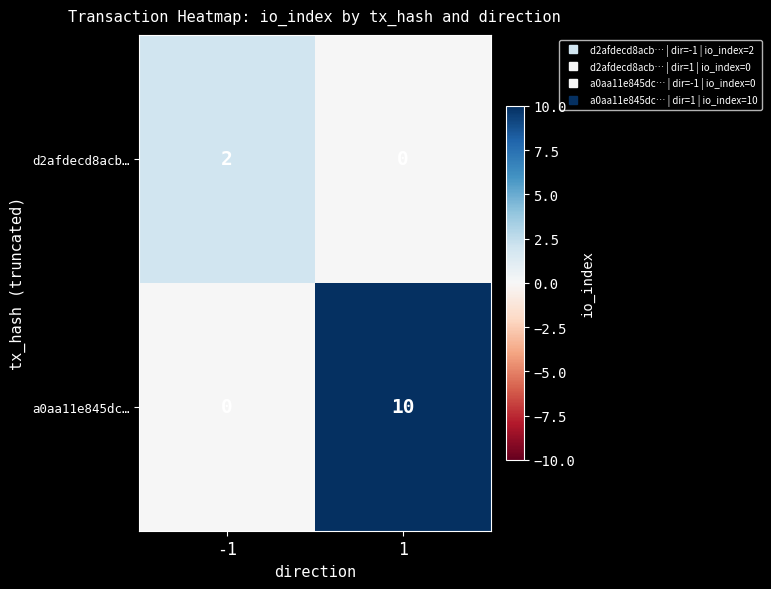

List the series in order of their overall mean, highest first.

a0aa11e845dc…, d2afdecd8acb…